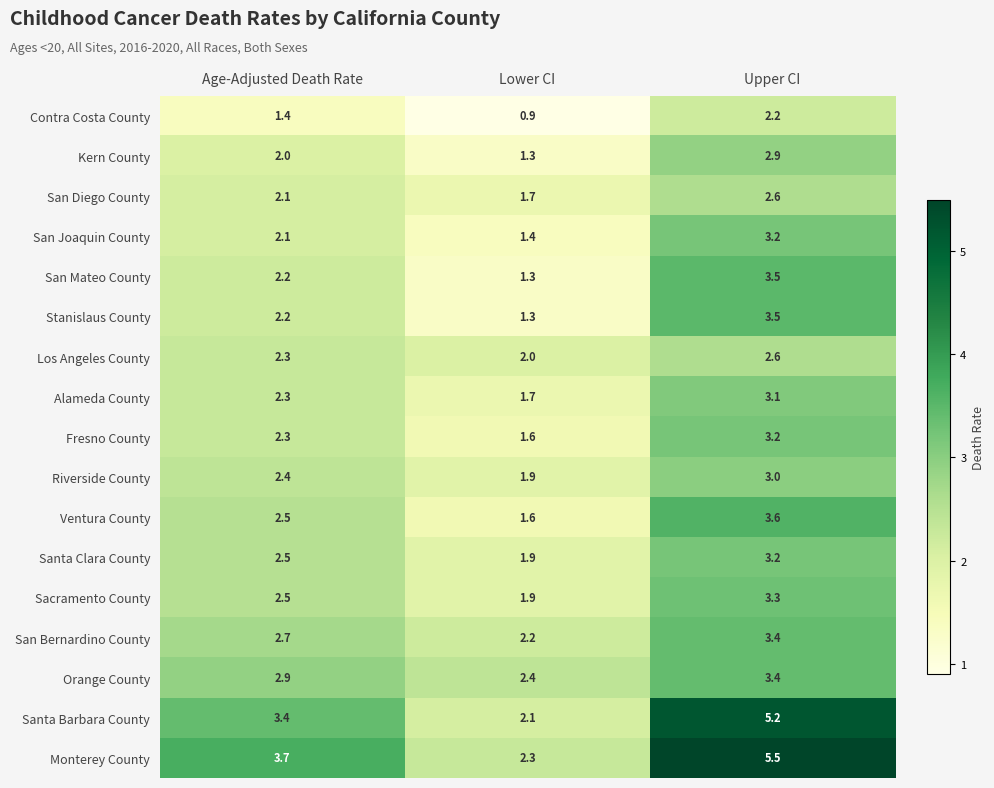

How many values in the Los Angeles County series exceed 2?

2